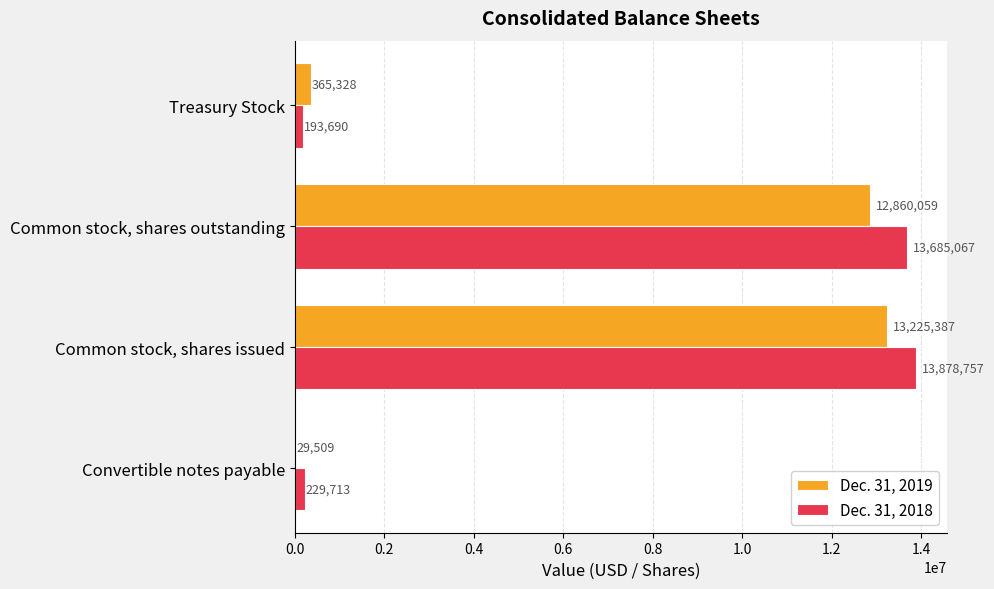

Is the value of Dec. 31, 2019 at Convertible notes payable greater than the value of Dec. 31, 2018 at Convertible notes payable?

No